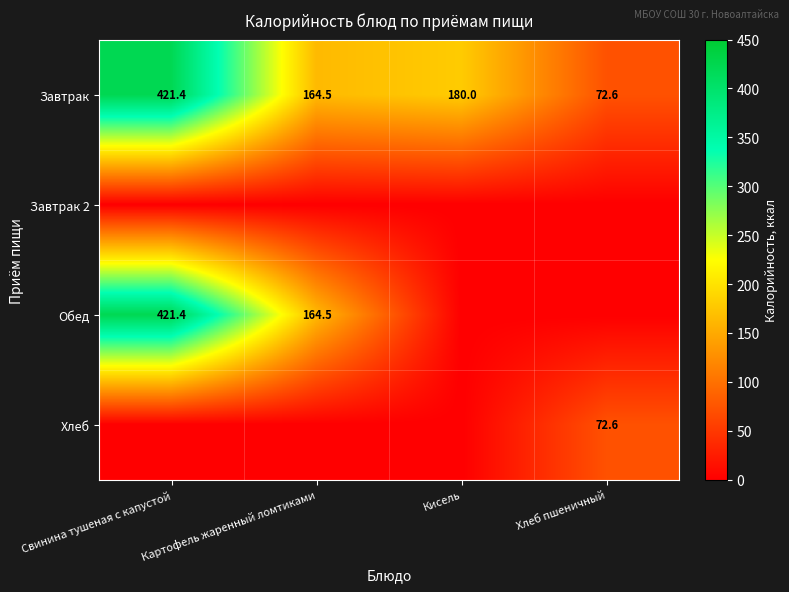

At which category is the sum across all series the highest?

Свинина тушеная с капустой